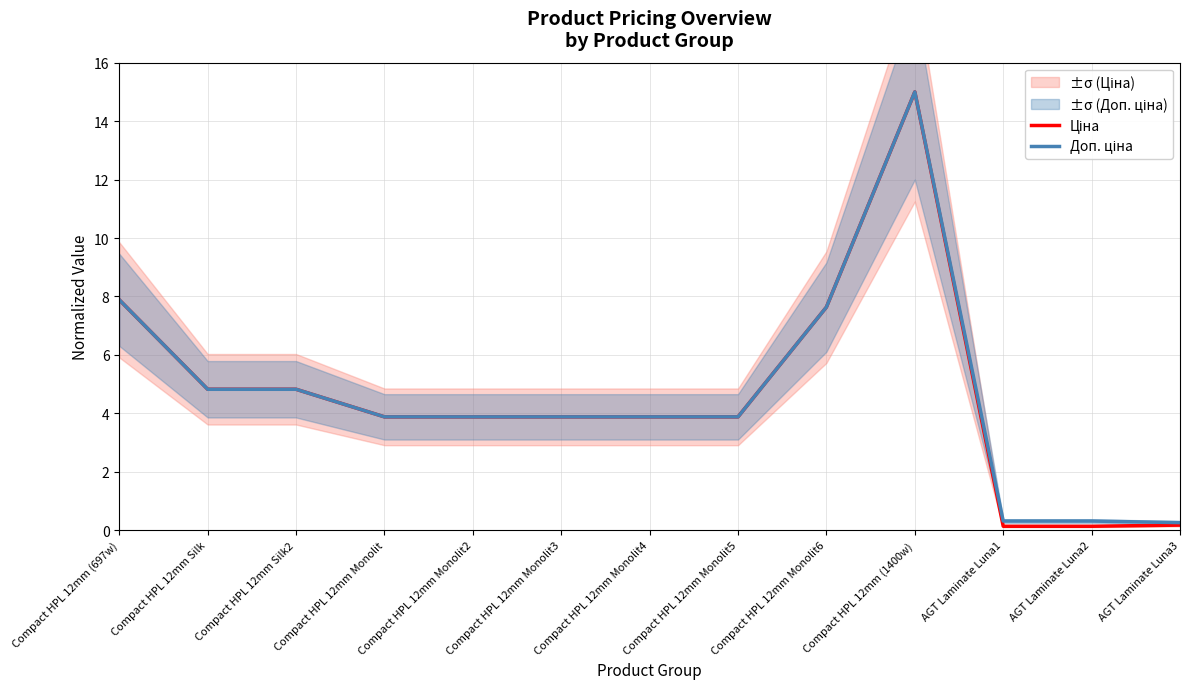

How many values in the Доп. ціна series exceed 3?

10